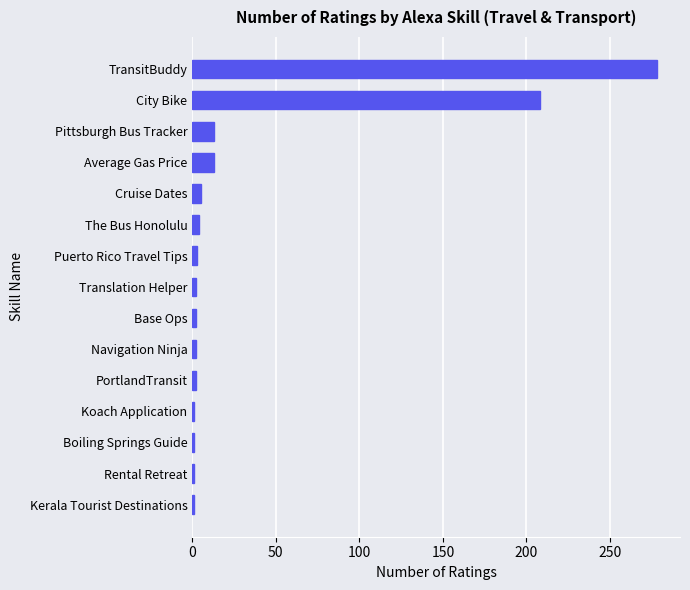

What is the maximum value shown in the chart?

278